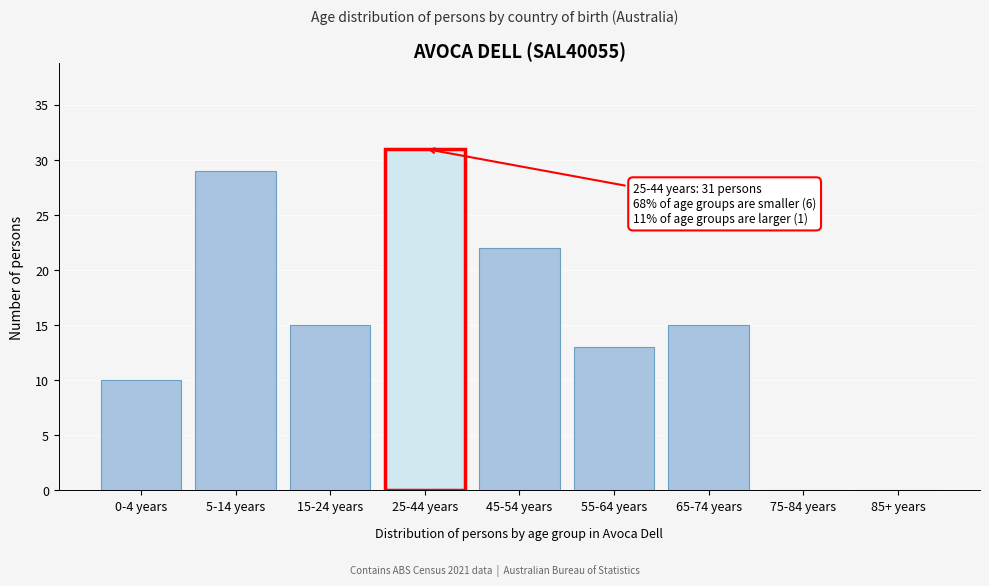

Reading right to left, what are all the values shown in this chart?

85+ years=0	75-84 years=0	65-74 years=15	55-64 years=13	45-54 years=22	25-44 years=31	15-24 years=15	5-14 years=29	0-4 years=10